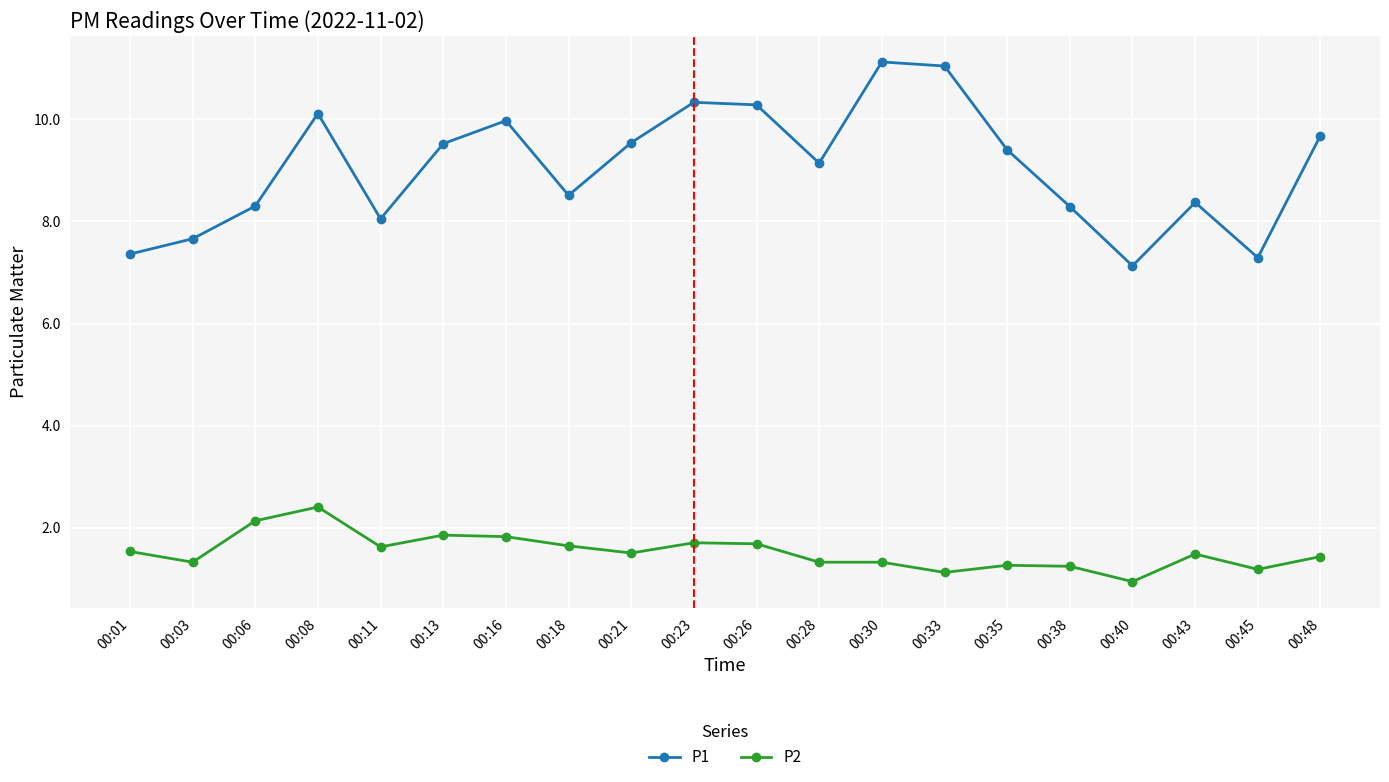

Where is the first local maximum for P1?

00:08